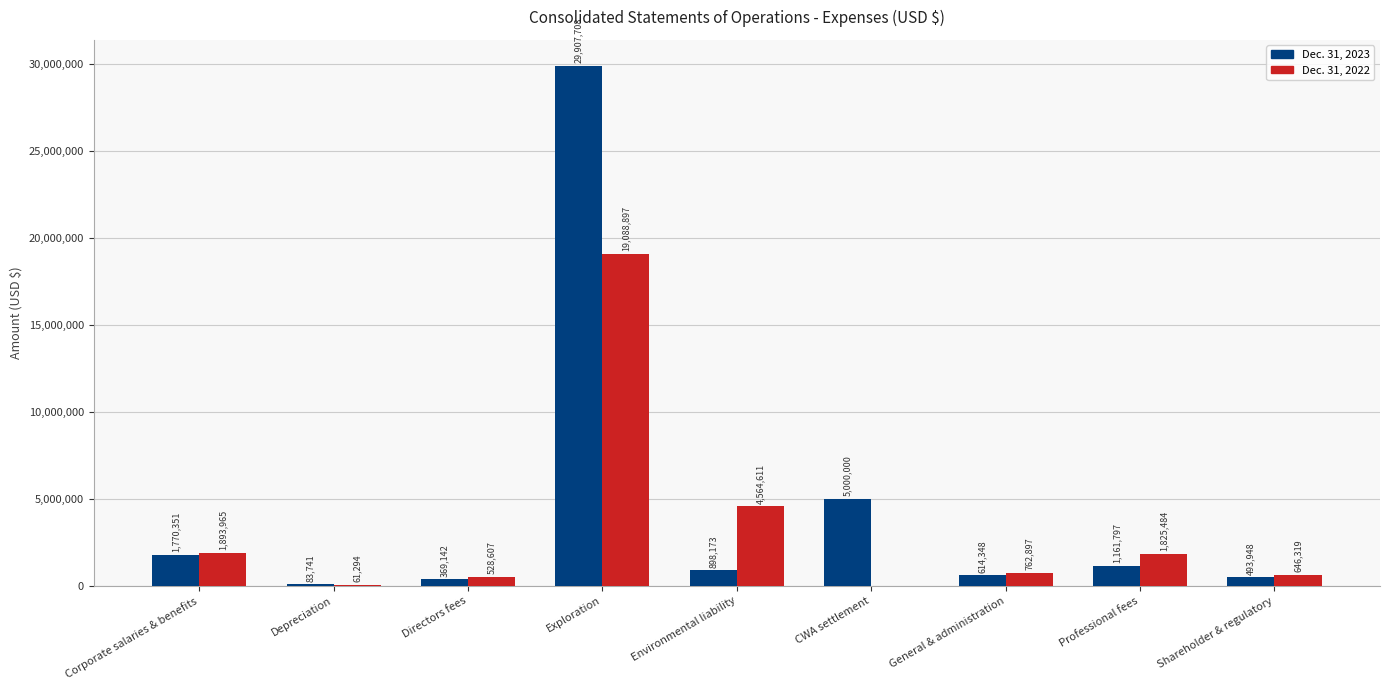

Reading left to right, list all the values displayed in this chart.

Dec. 31, 2023: Corporate salaries & benefits=1770351	Depreciation=83741	Directors fees=369142	Exploration=29907708	Environmental liability=898173	CWA settlement=5000000	General & administration=614348	Professional fees=1161797	Shareholder & regulatory=493948
Dec. 31, 2022: Corporate salaries & benefits=1893965	Depreciation=61294	Directors fees=528607	Exploration=19088897	Environmental liability=4564611	CWA settlement=0	General & administration=762897	Professional fees=1825484	Shareholder & regulatory=646319